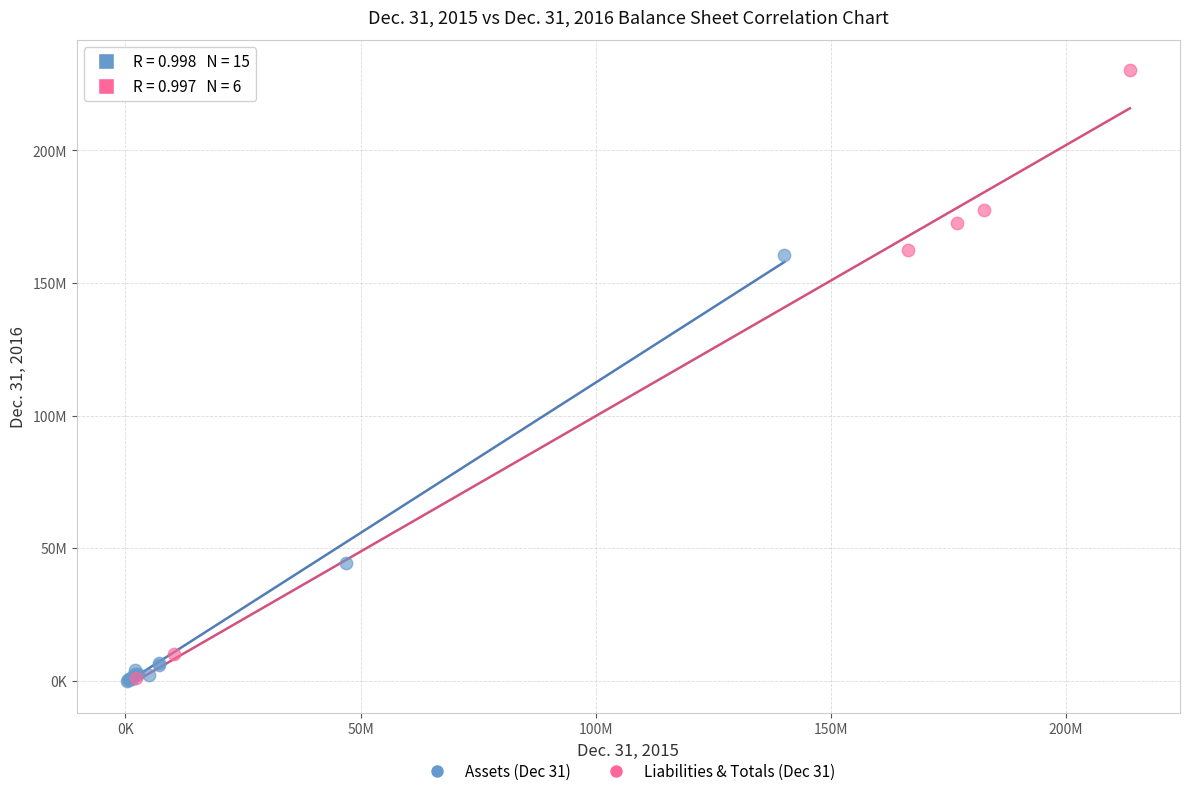

What are all the series names shown in the legend?

Assets (Dec 31), Liabilities & Totals (Dec 31)